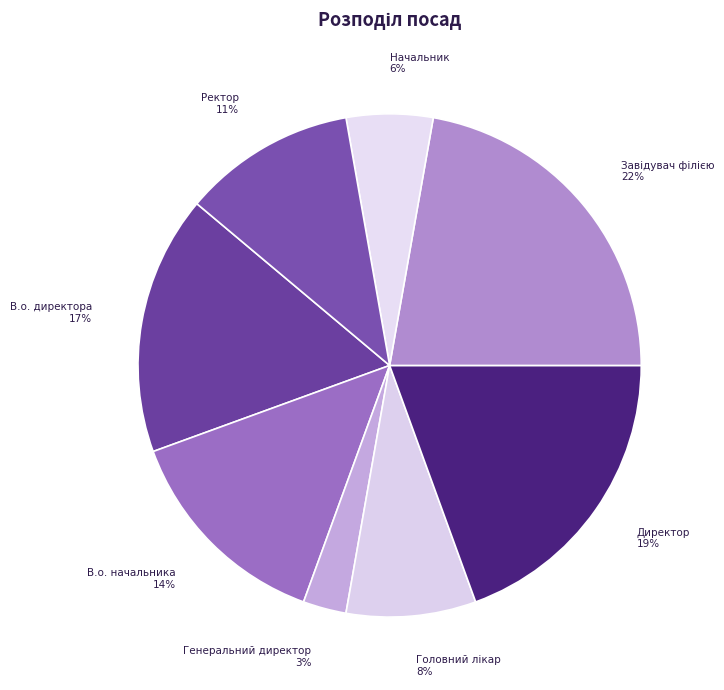

To the nearest percent, what percentage of the pie is Начальник?

6%